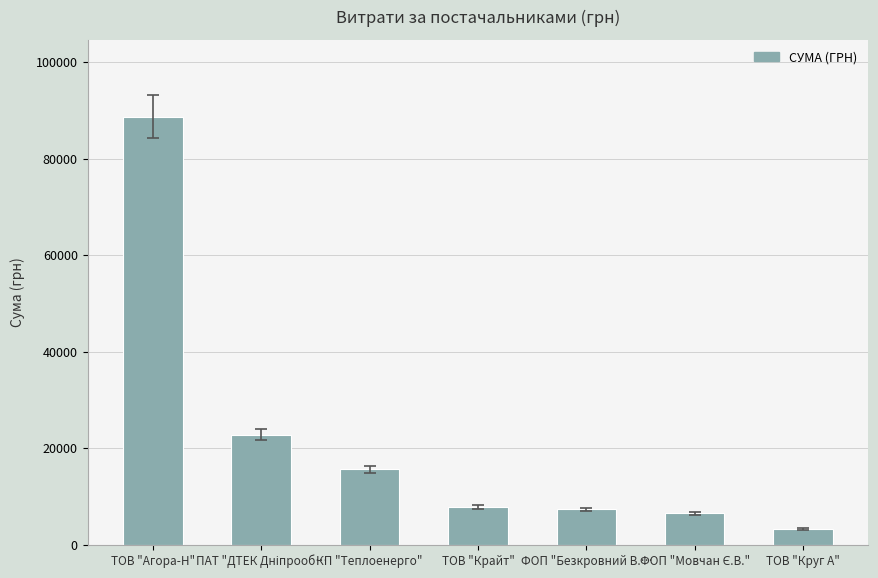

Which label corresponds to the largest value in the chart?

ТОВ "Агора-Н"